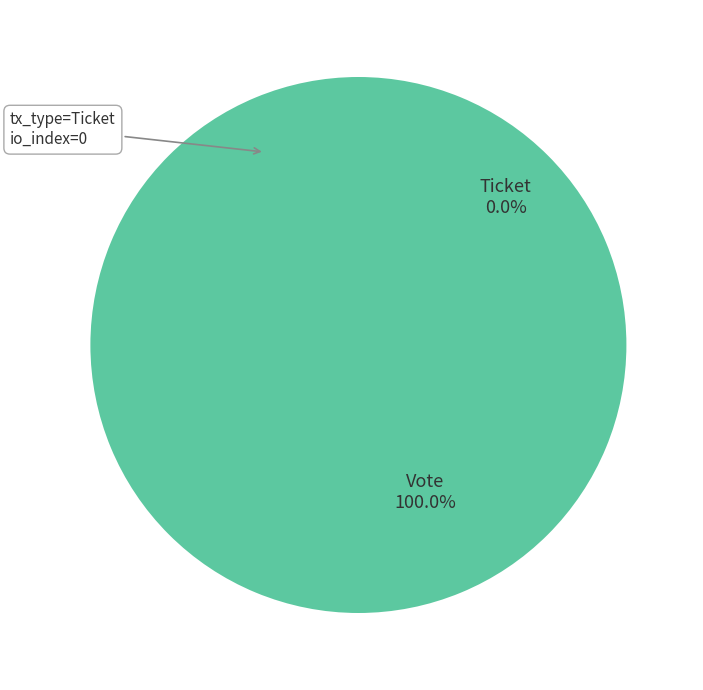

Which category accounts for the majority?

Vote (io_index=1)